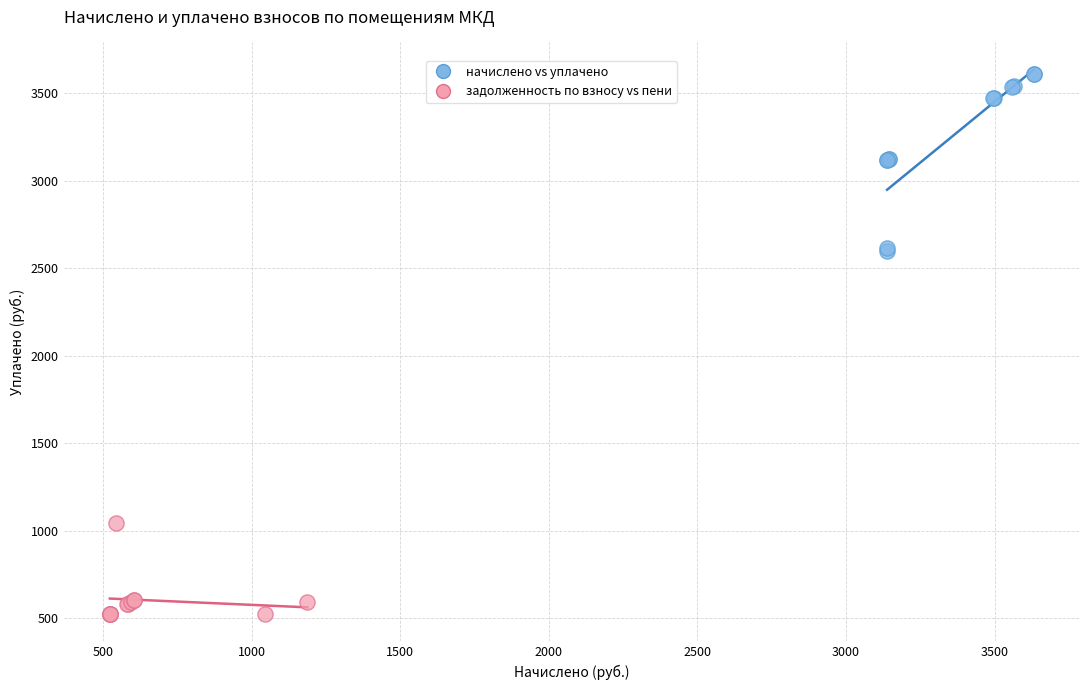

Which series has the widest spread of Y values?

начислено vs уплачено